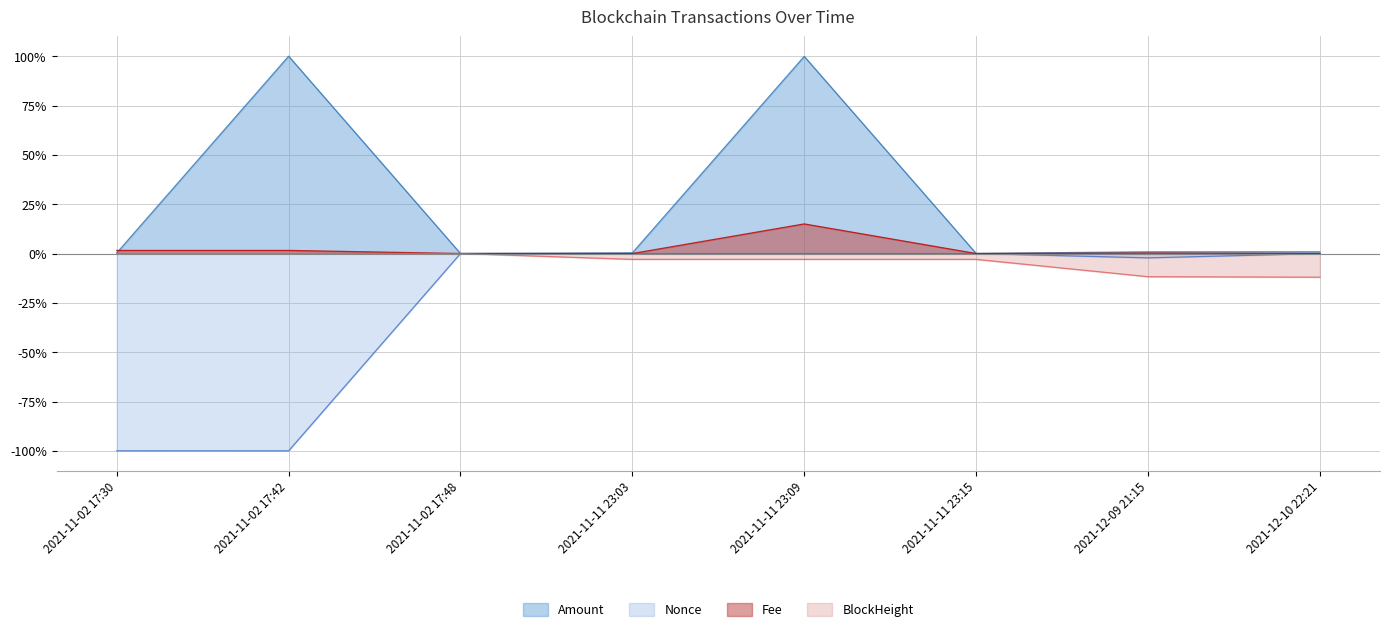

What is the difference between the second highest and minimum values in the Amount series?

1.0